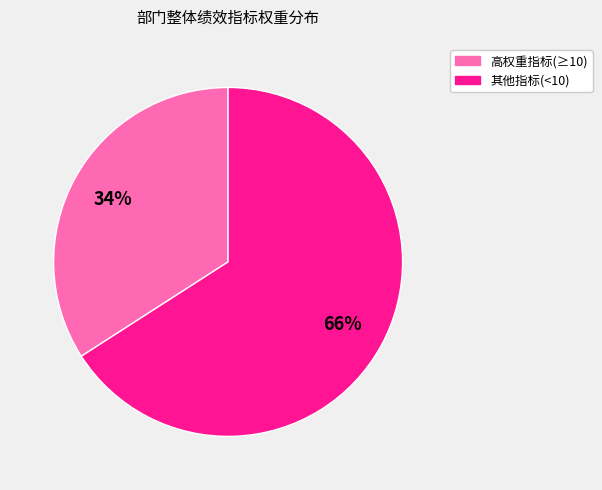

Count the number of slices in the pie.

2